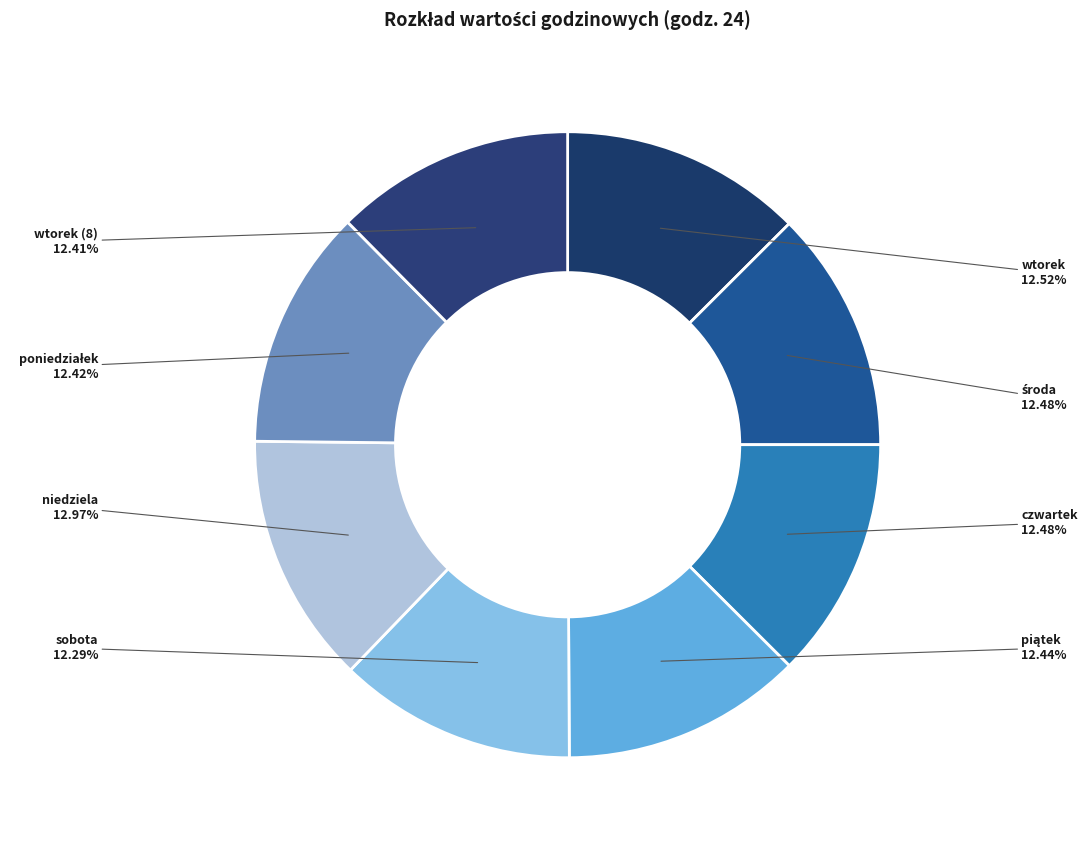

Does any single category account for the majority?

No